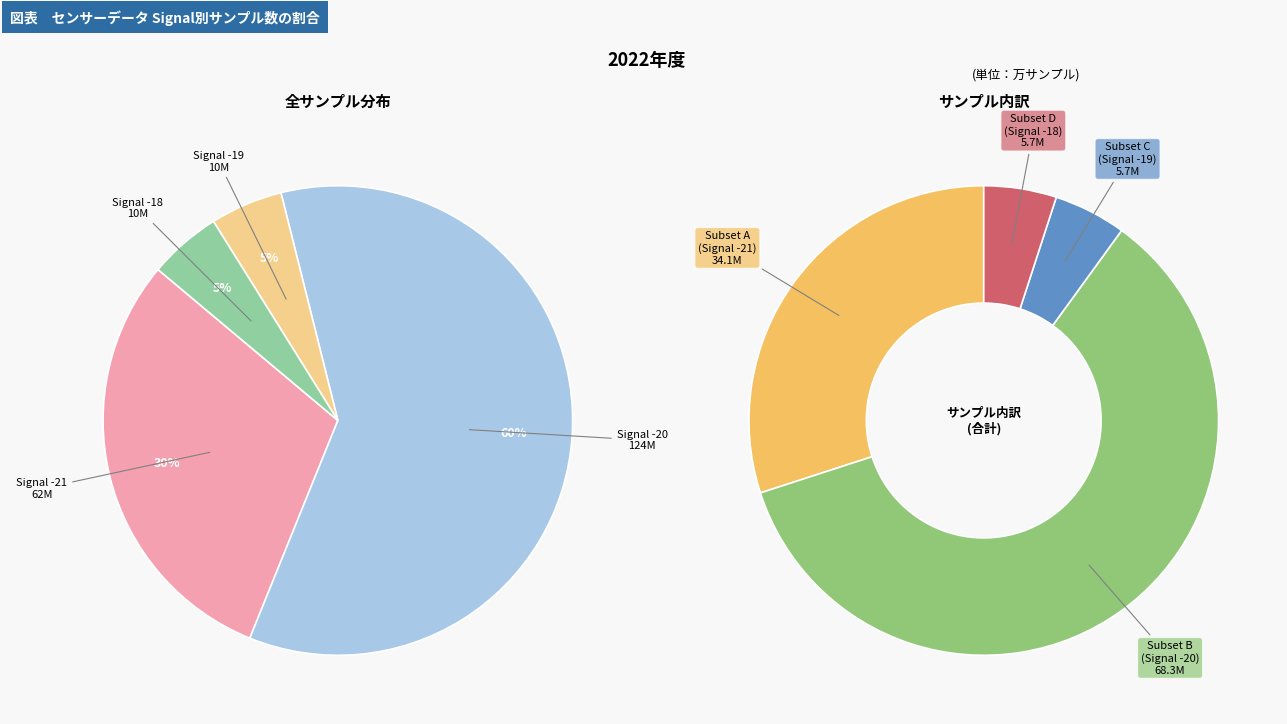

Which category has the biggest portion of the pie?

-20